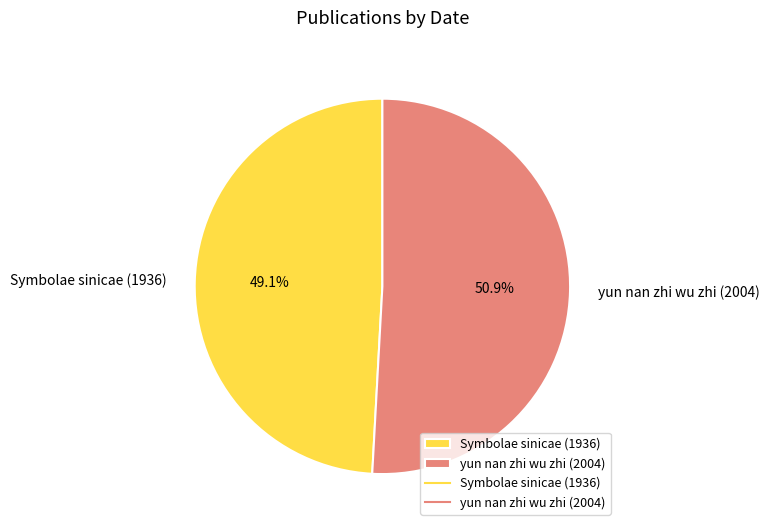

The Symbolae sinicae (1936) slice represents 49% of the pie. True or false?

True